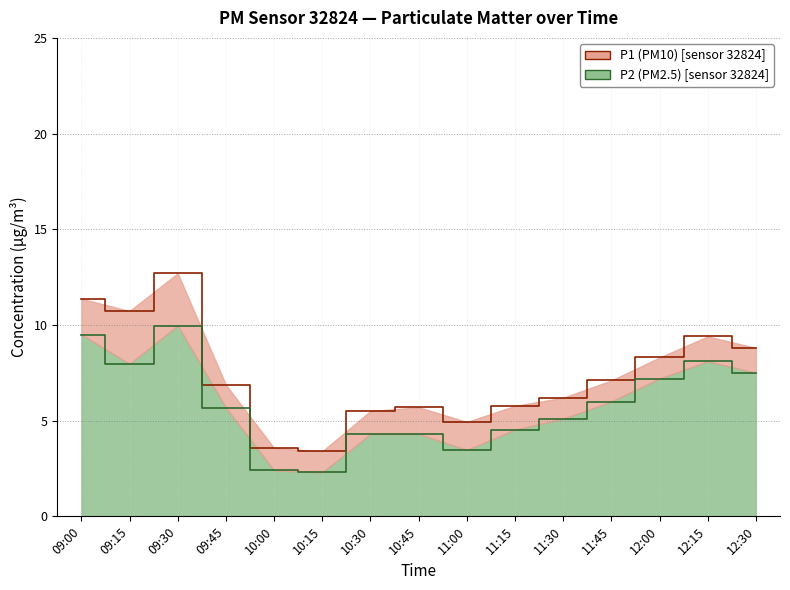

Where is the first local maximum for P2?

09:30